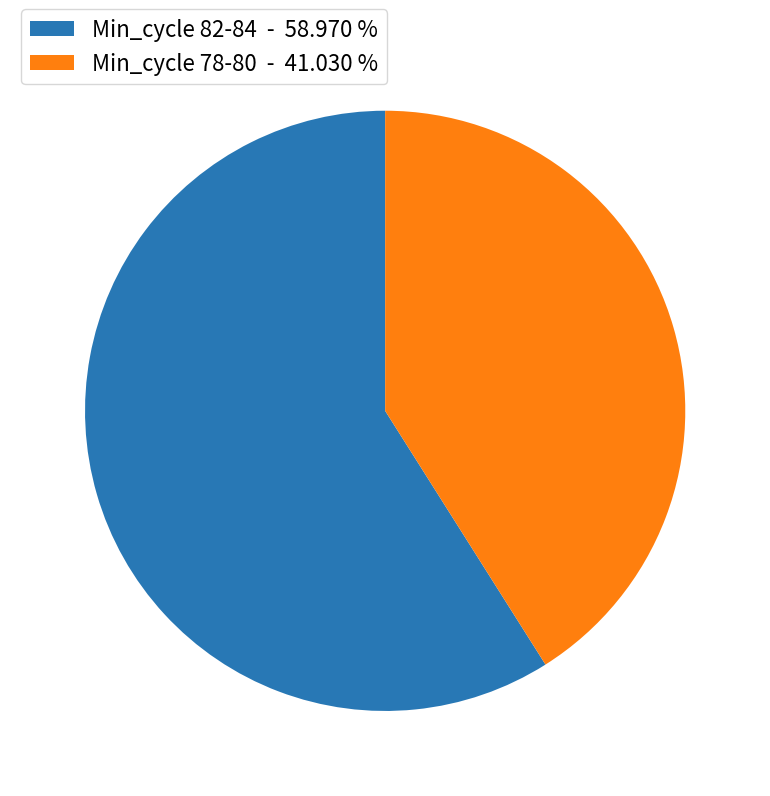

Is there any slice that represents more than half of the pie?

Yes